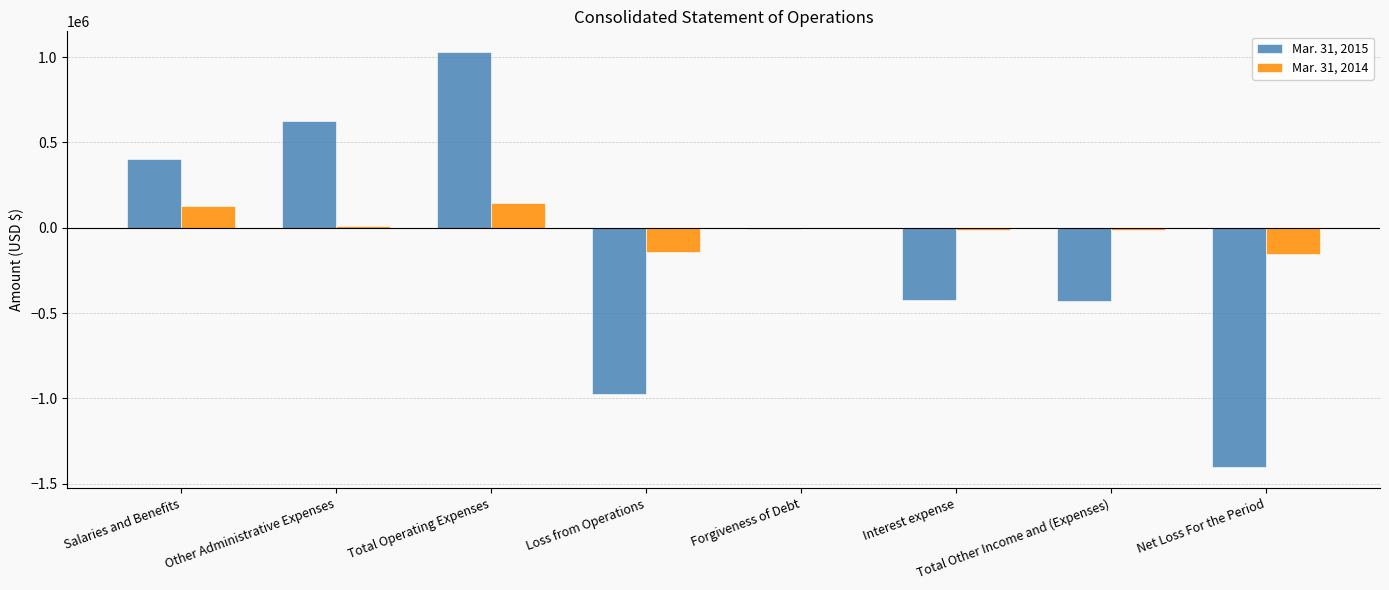

Which category has the highest value in the Mar. 31, 2015 series?

Total Operating Expenses